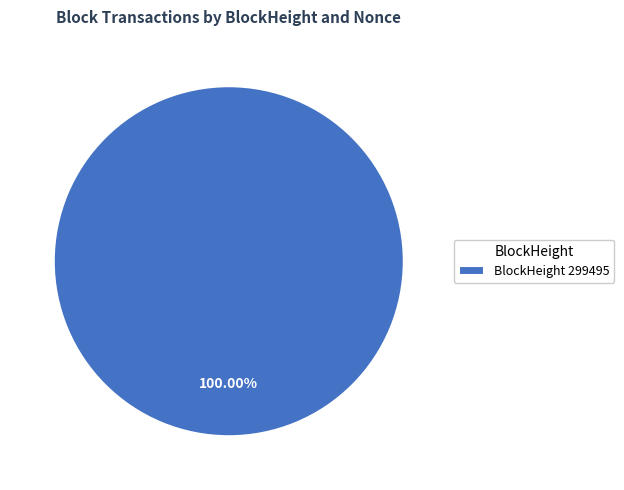

Rank the categories by value from highest to lowest.

BlockHeight 299495